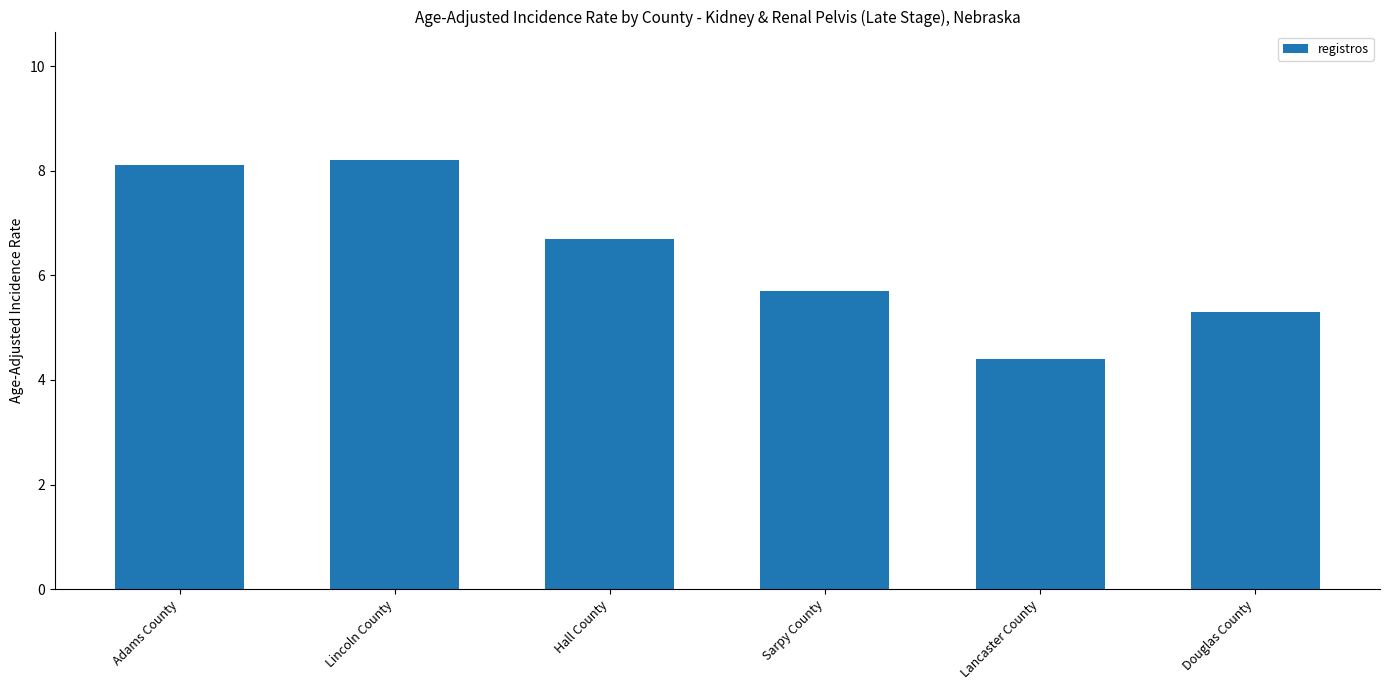

What is the average value?

6.4